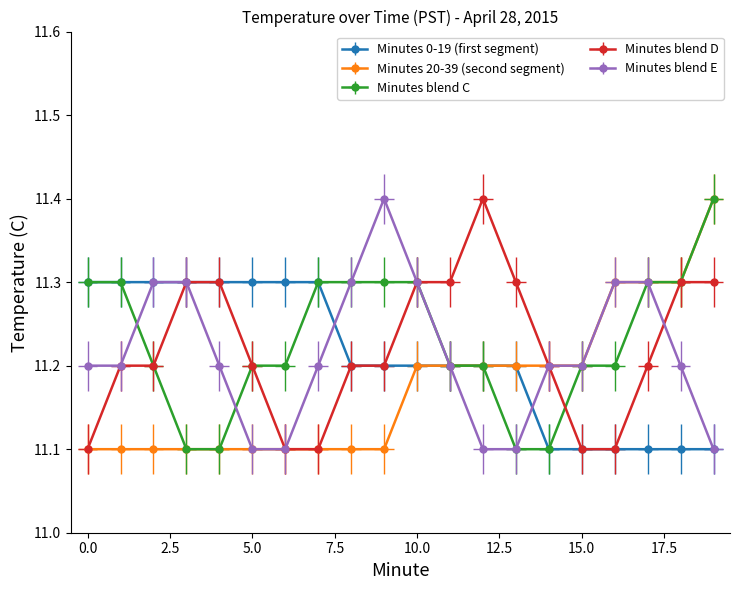

True or false: Hour 0 (00:20-00:39) and Hour 0 (00:00-00:19) cross at least once.

False